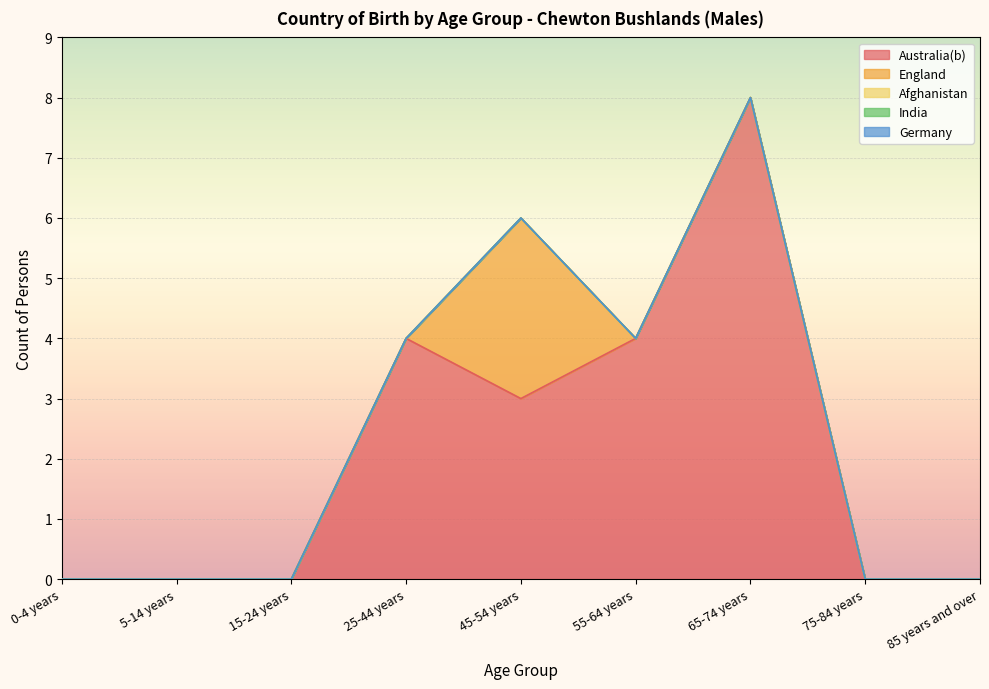

True or false: Australia(b) and Germany cross at least once.

False